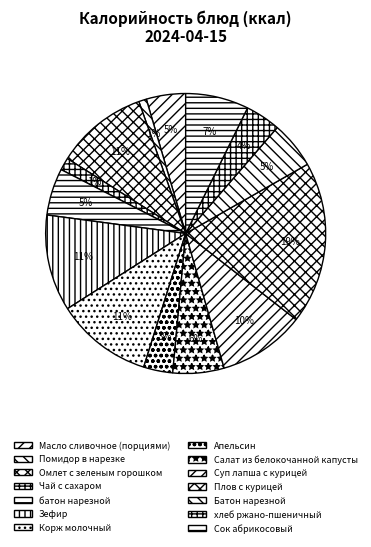

Count the number of slices in the pie.

14